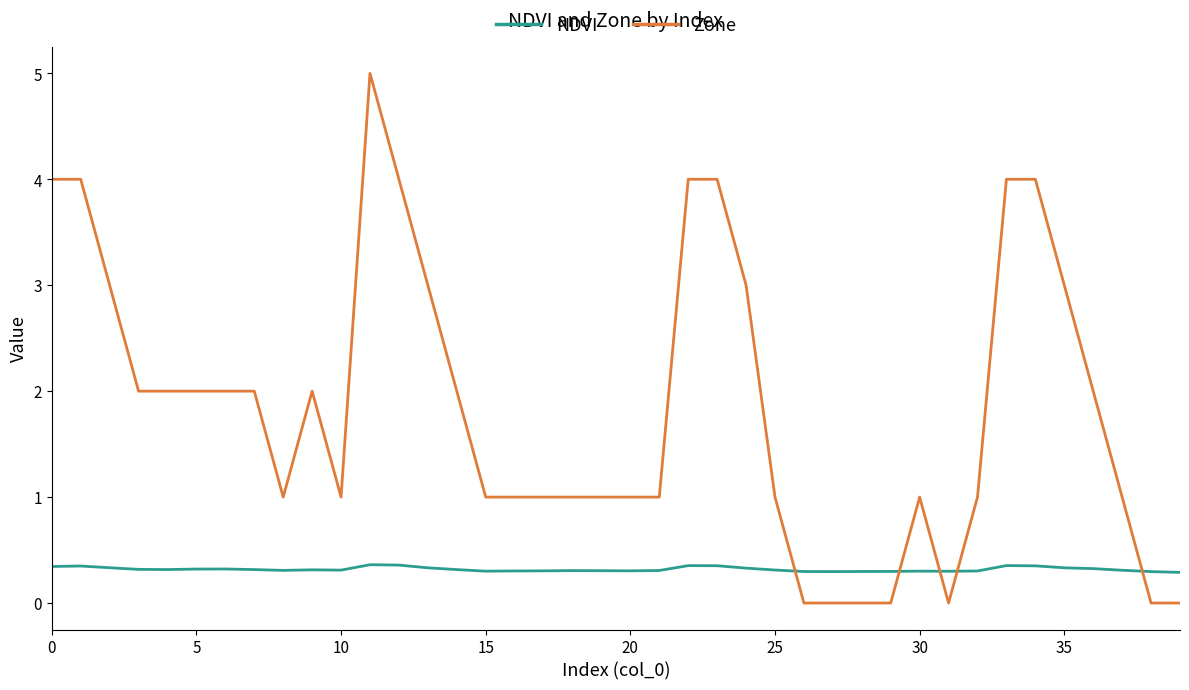

Rank the series by their maximum value, from lowest to highest.

NDVI, Zone